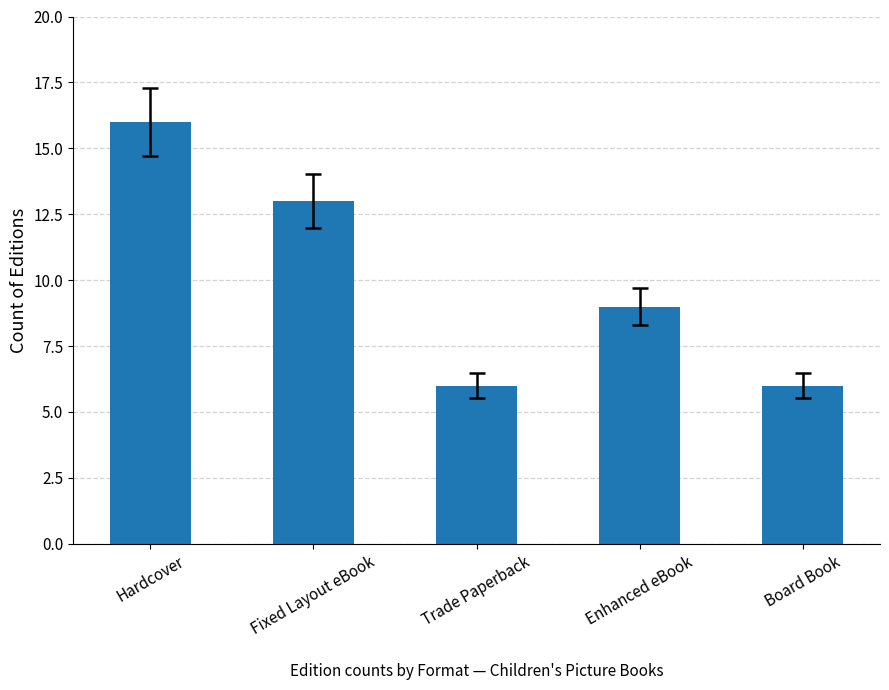

Which has a higher value, Fixed Layout eBook or Board Book?

Fixed Layout eBook